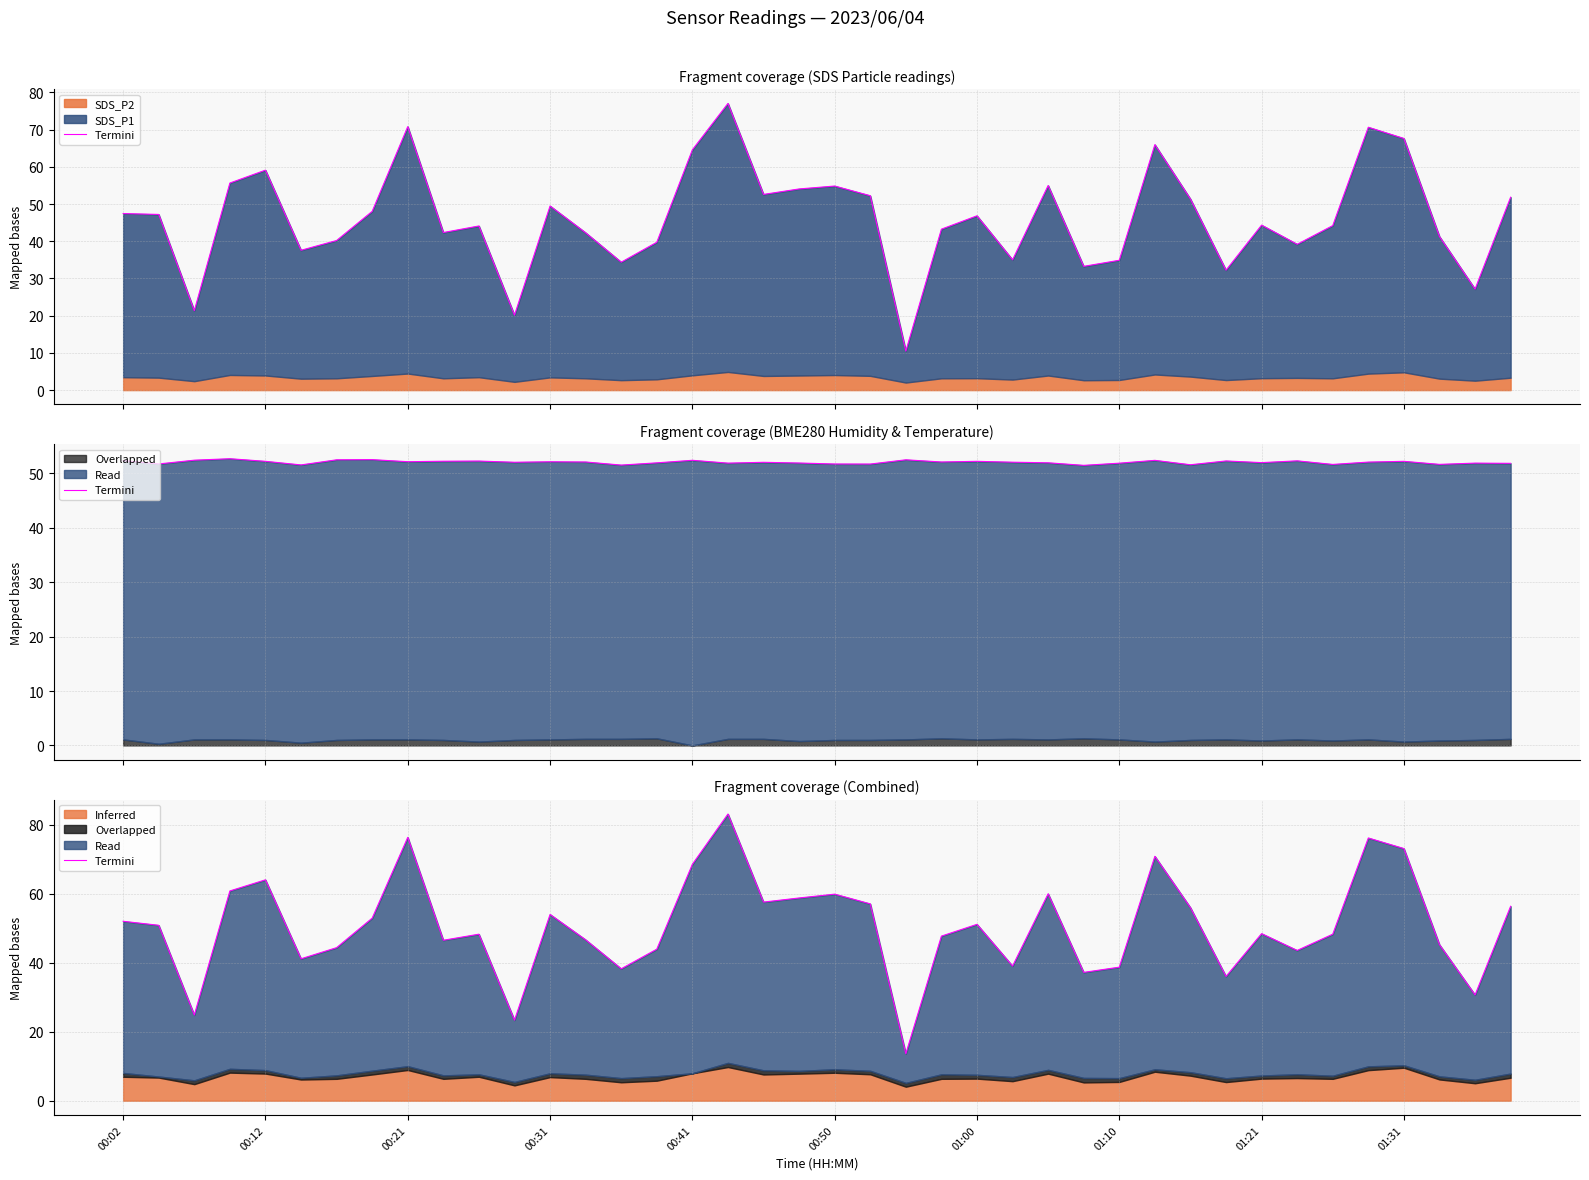

Reading right to left, list all the values displayed in this chart.

56.4	30.7	45.2	73.1	76.2	48.3	43.6	48.4	36.0	56.0	70.9	38.7	37.2	60.0	39.0	51.1	47.7	13.6	57.1	59.9	58.8	57.6	83.1	68.5	43.9	38.2	46.6	54.0	23.3	48.3	46.5	76.3	52.9	44.4	41.1	64.0	60.8	24.8	50.9	52.0